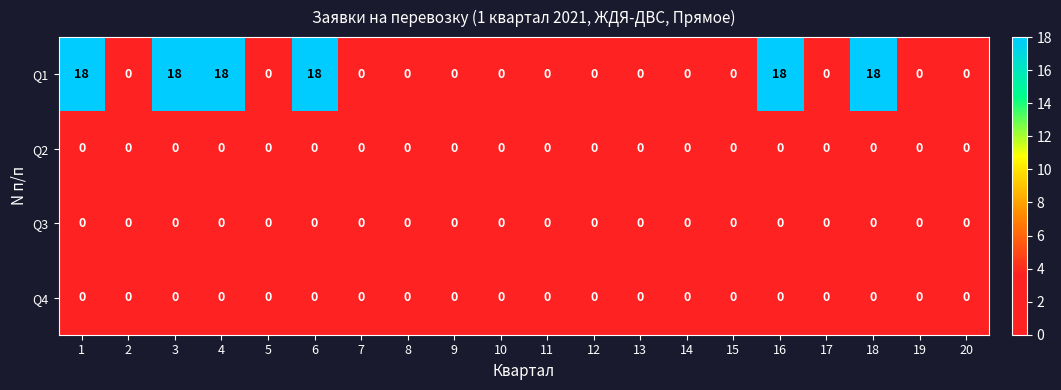

The Q1 series shows 25 at 4. True or false?

False